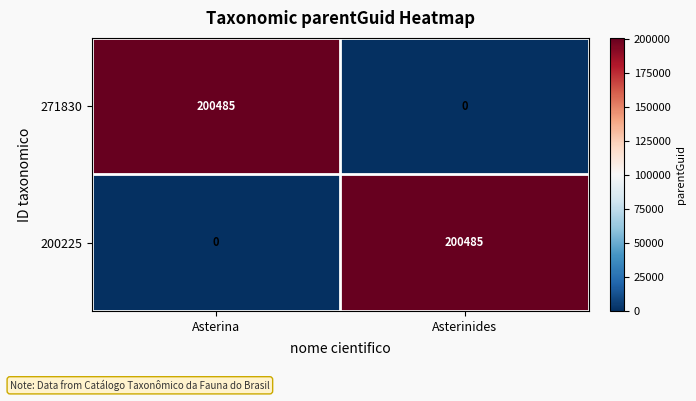

What is the maximum value shown in the chart?

200485